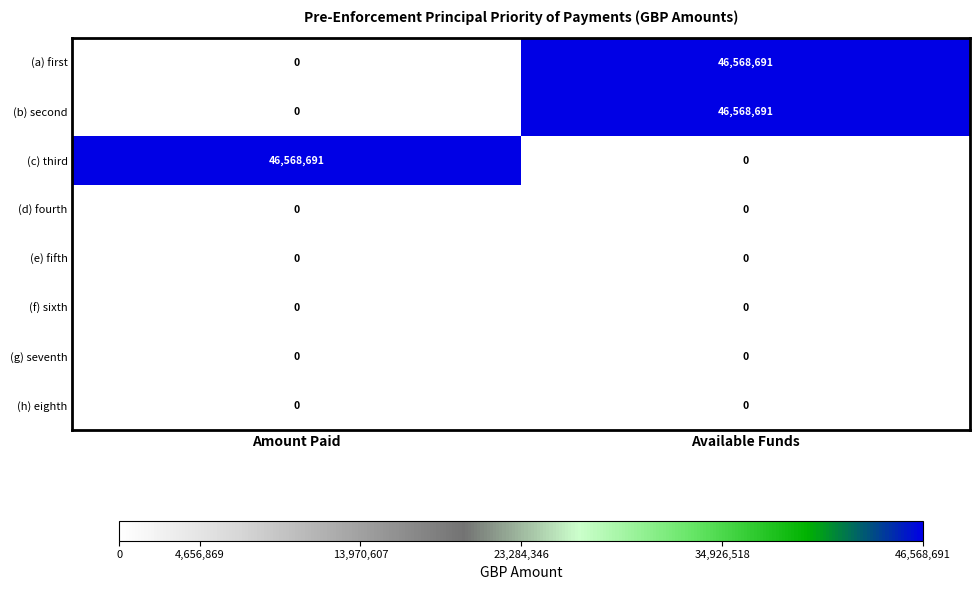

The value of (c) third at Amount Paid is 24364892. True or false?

False